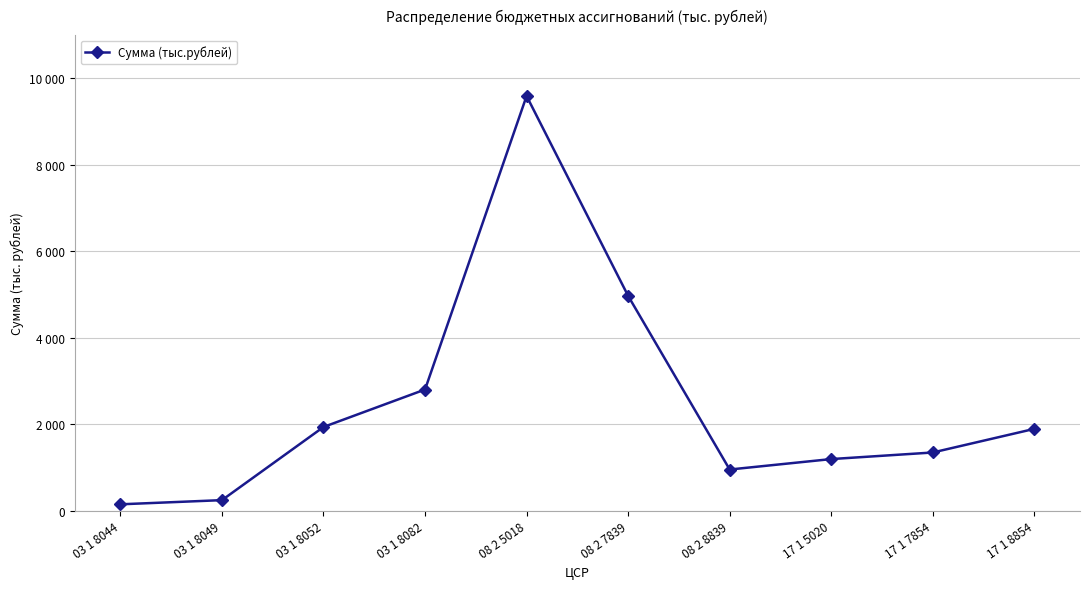

Does the chart have visible grid lines?

Yes